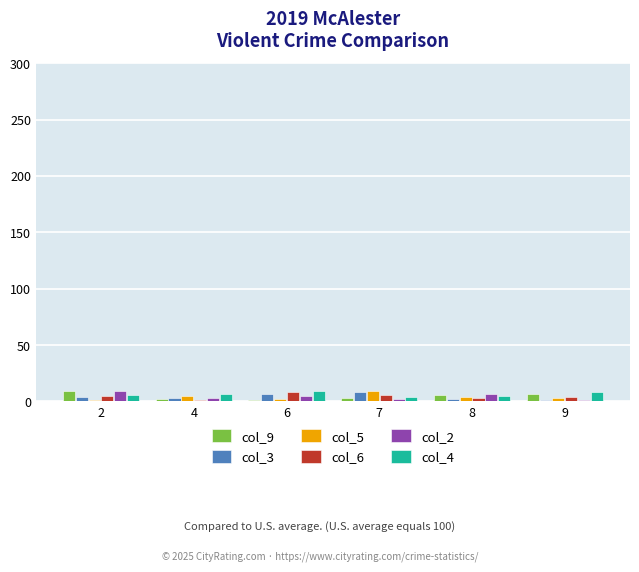

How many categories are shown in the chart?

6